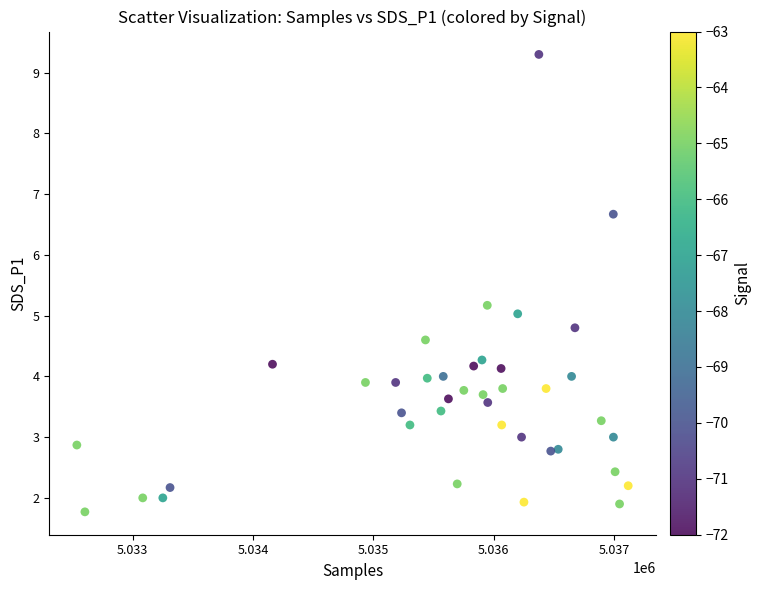

What is the range of X values (max minus min)?

4585.0